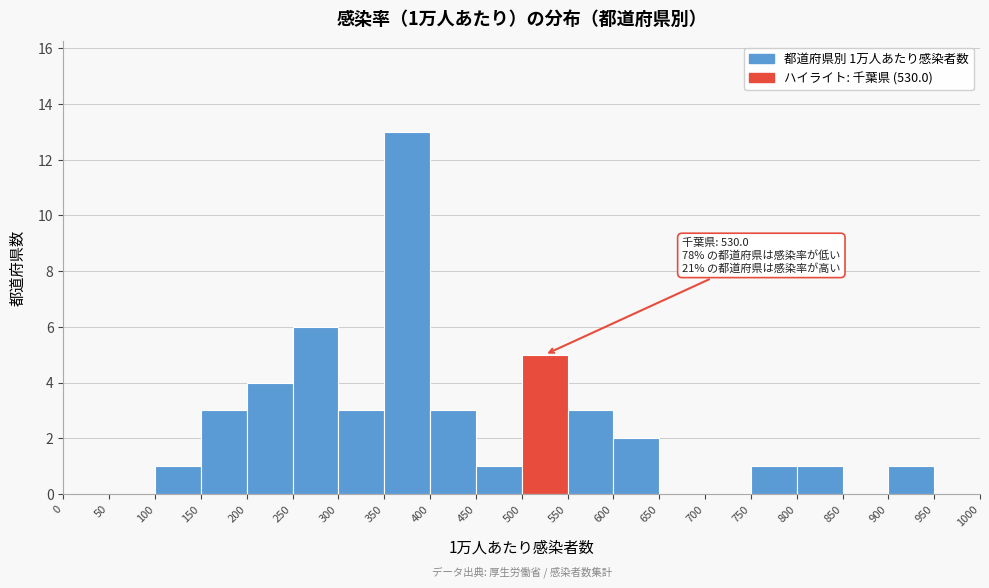

Which range on the x-axis has the tallest bar?

350 to 400